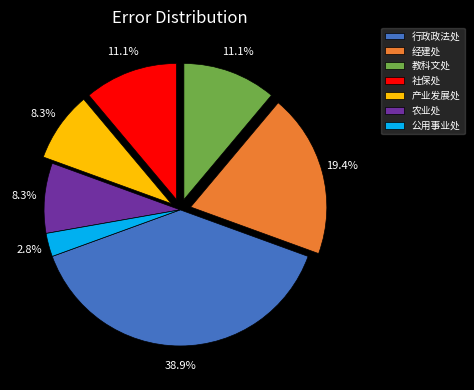

To the nearest percent, what percentage of the pie is 农业处?

8%